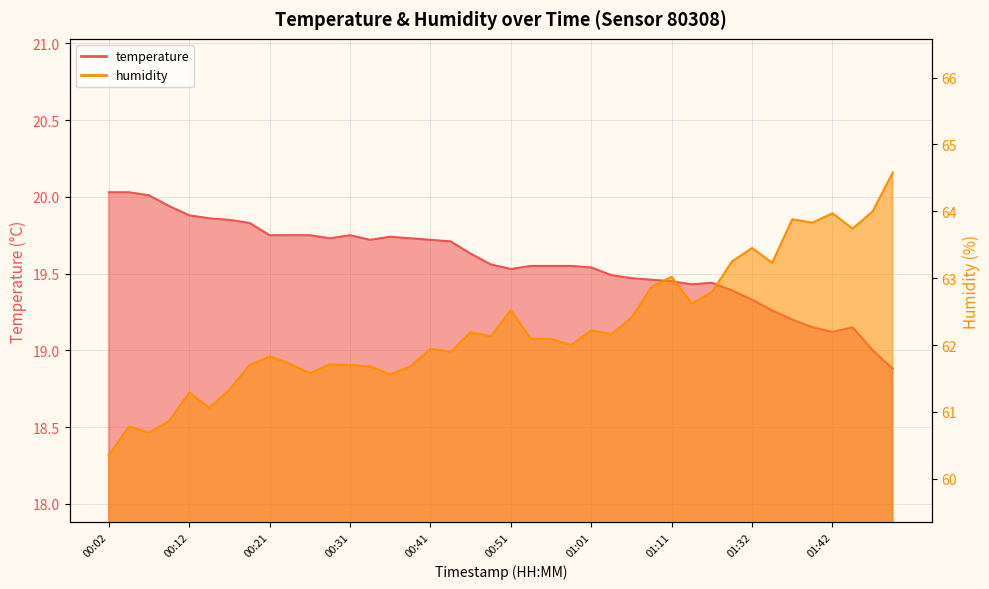

Does the chart display data point markers on the line(s)?

No